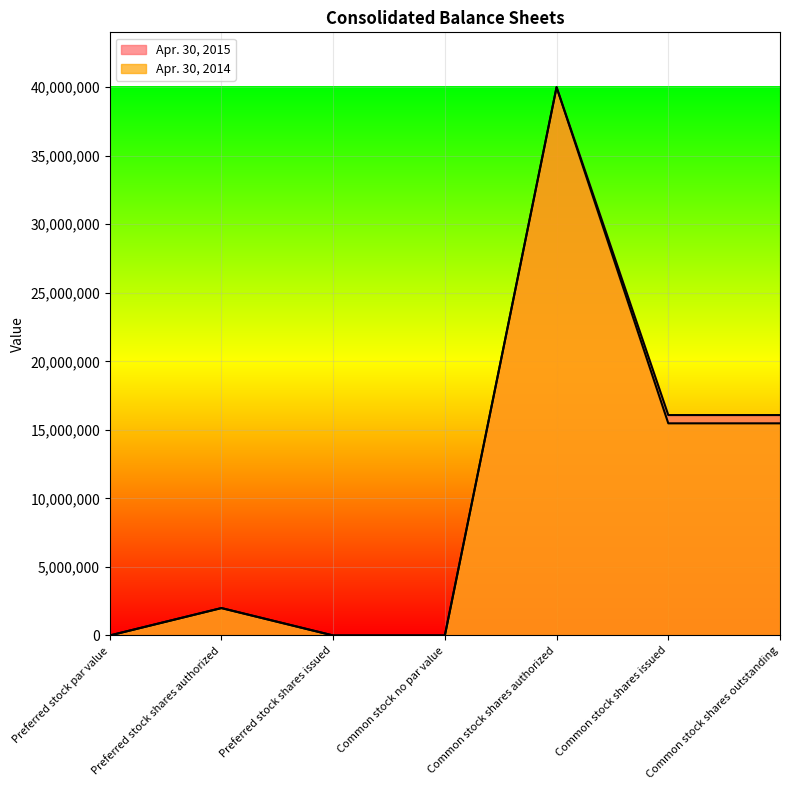

Is it true that Apr. 30, 2015 equals 6653729 at Common stock shares issued?

False